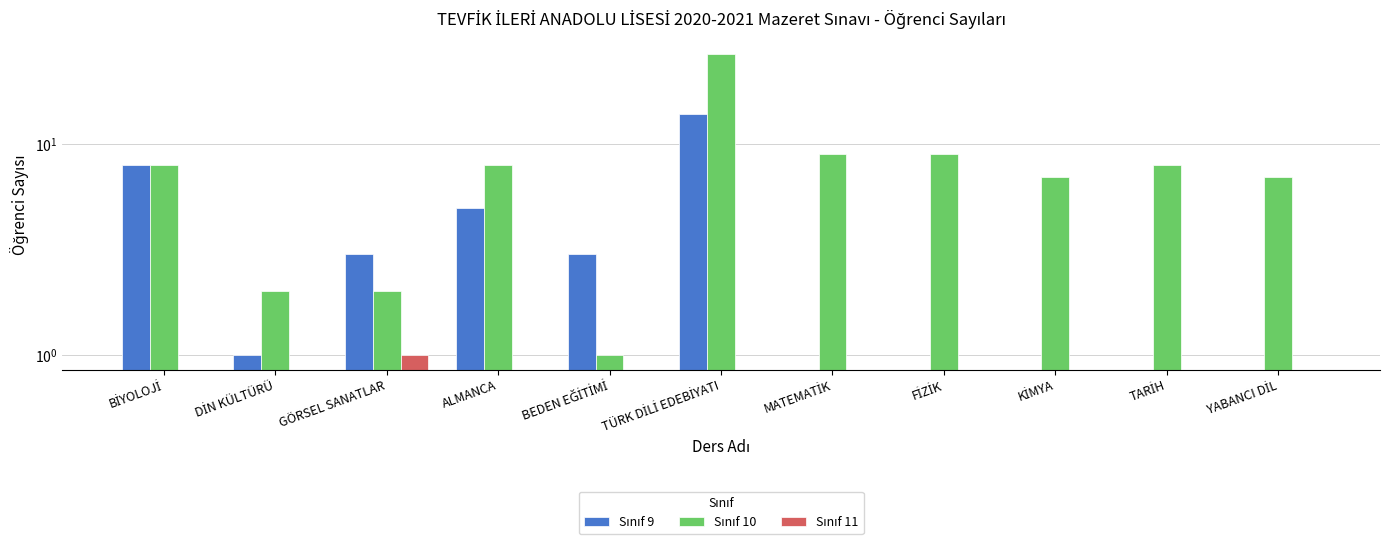

How many data points in Sınıf 10 are above 8?

3